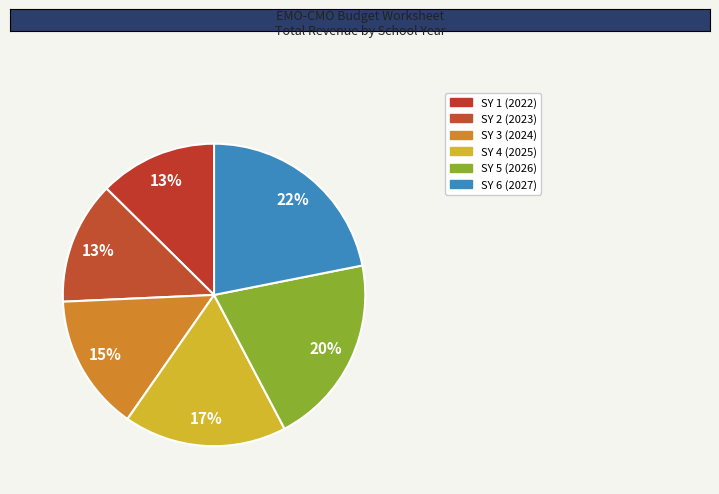

To the nearest percent, what is the combined percentage of SY 1 (2022) and SY 4 (2025)?

30%